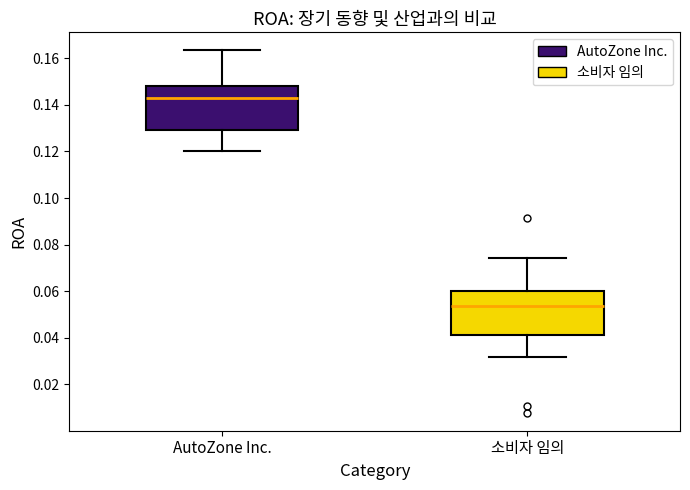

Reading left to right, transcribe this box plot: for each box, give where its median line is, the range the box spans, and where its two whiskers end, as read against the y-axis. The values are not printed on the chart, so give them approximately, as read against the axis.

AutoZone Inc.: median 0.144, box 0.130 to 0.148, whiskers 0.120 to 0.164
소비자 임의: median 0.054, box 0.042 to 0.060, whiskers 0.032 to 0.074